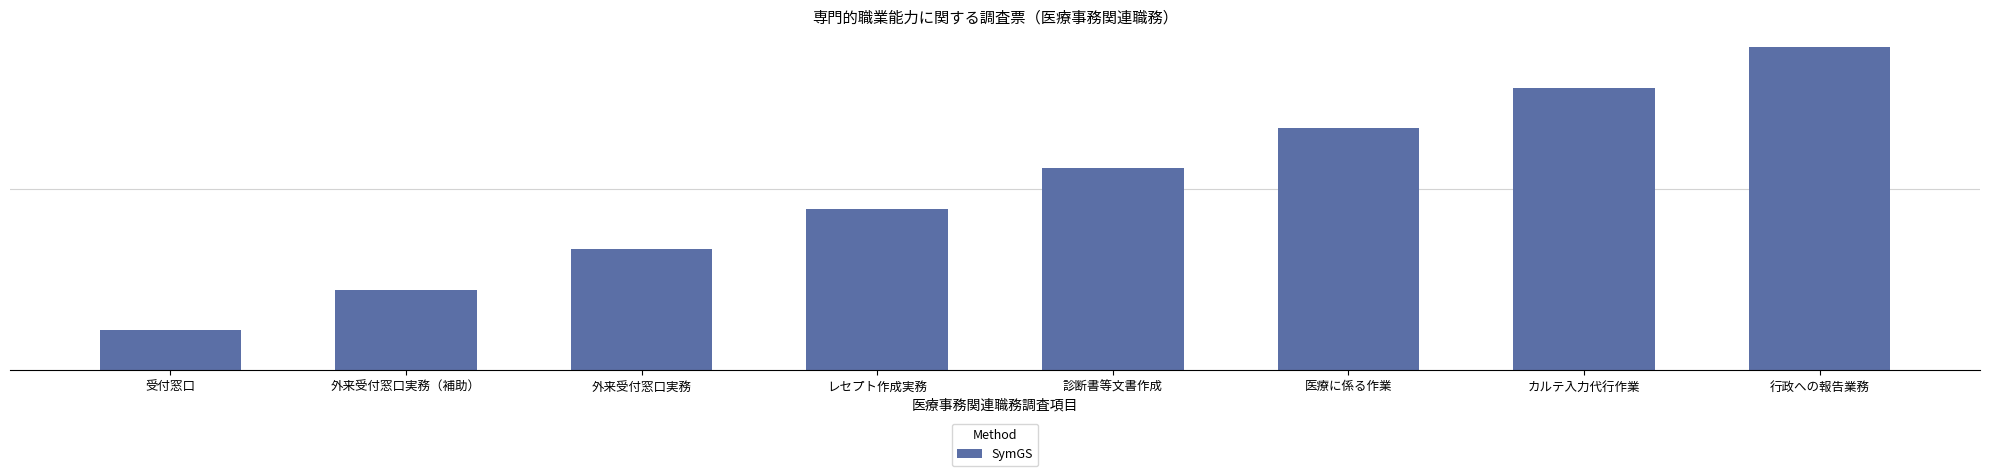

What is the difference between the second highest and second lowest values?

5